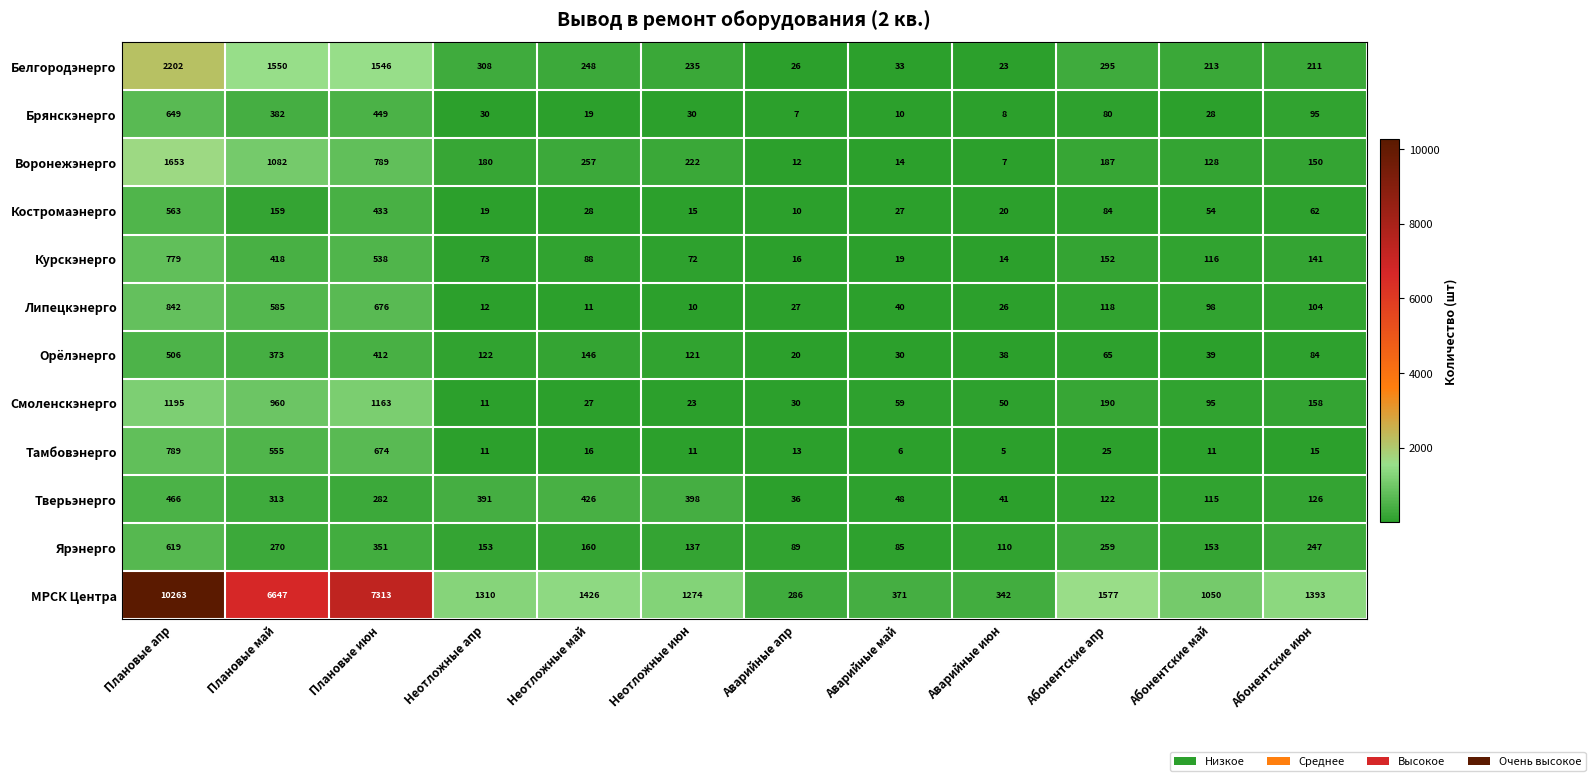

The value of Орёлэнерго at Аварийные май is 30. True or false?

True